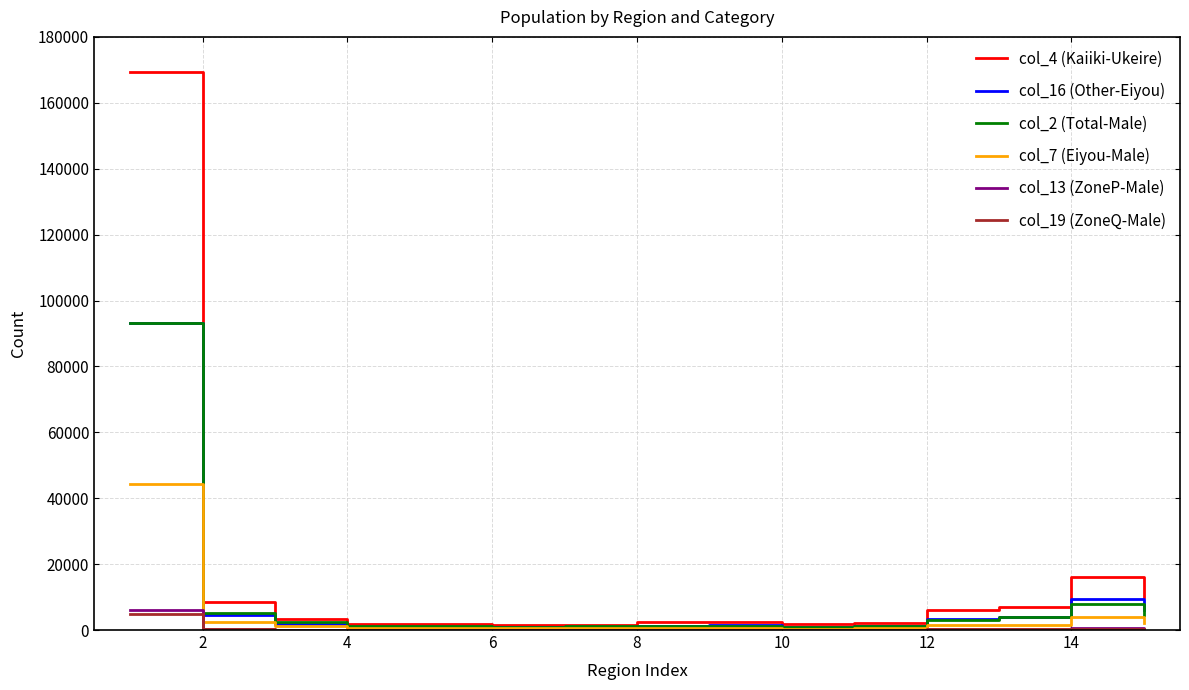

What are all the series names shown in the legend?

col_4 (Kaiiki-Ukeire), col_16 (Other-Eiyou), col_2 (Total-Male), col_7 (Eiyou-Male), col_13 (ZoneP-Male), col_19 (ZoneQ-Male)